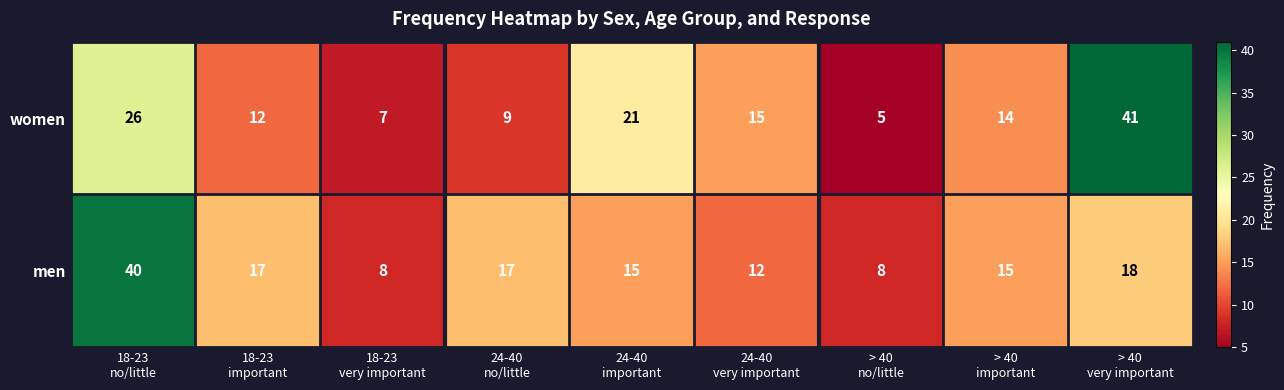

List the series in order of their peak value, lowest first.

men, women